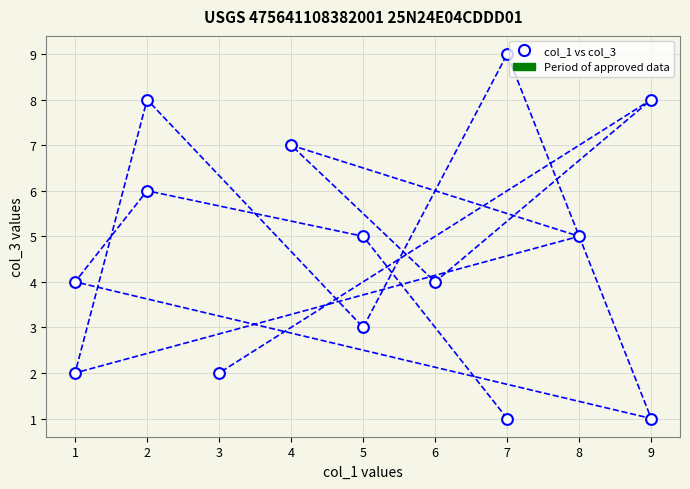

What is the range of X values (max minus min)?

8